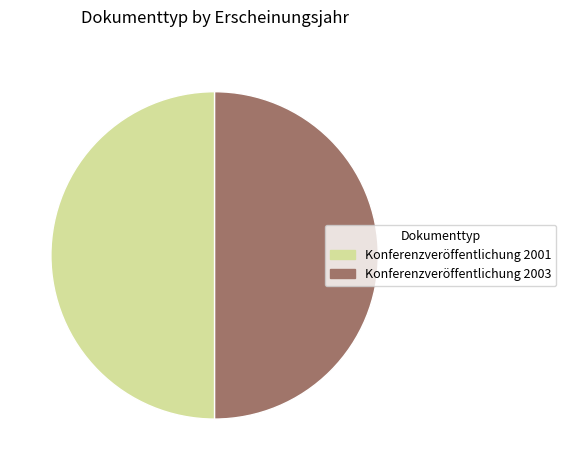

Is it true that Konferenzveröffentlichung 2003 is 59% of the pie?

False